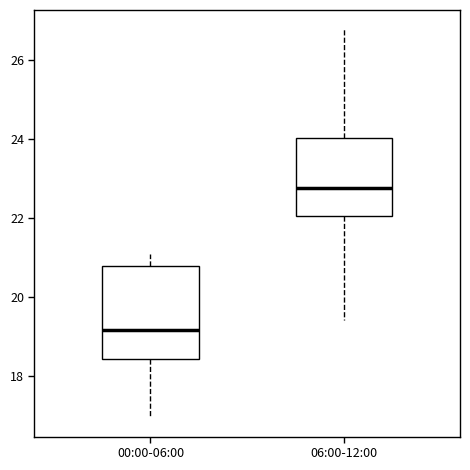

Comparing the boxes themselves (not the whiskers), which one is the tallest?

00:00-06:00